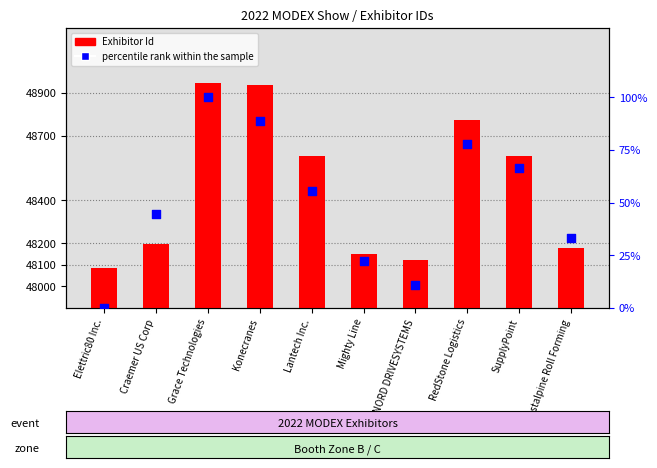

Which series has the largest total across all categories?

Exhibitor Id